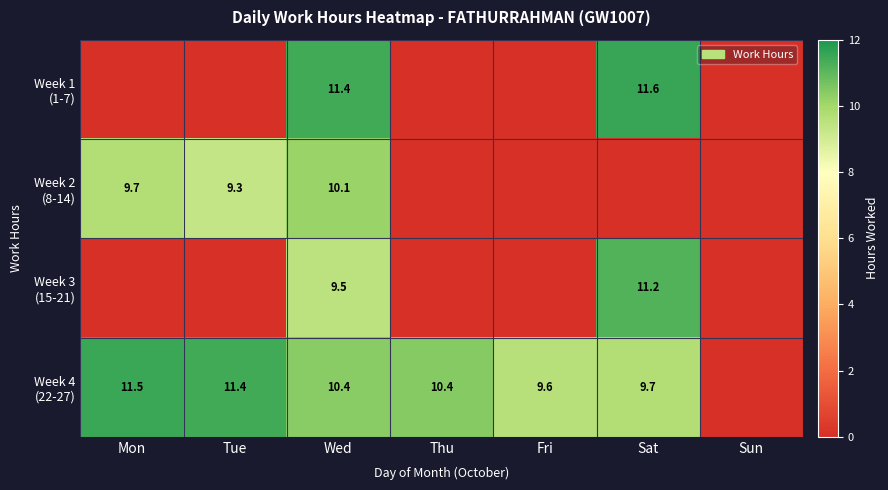

Where is Week 2 (8-14) nearest to the value 5?

Tue